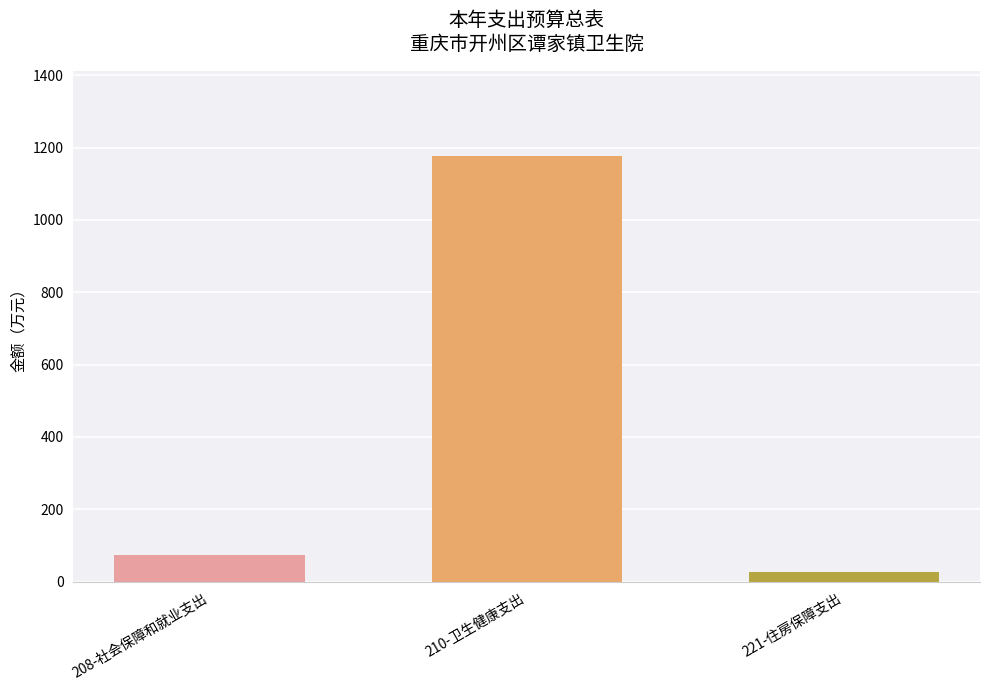

List the labels in order of value, largest first.

210-卫生健康支出, 208-社会保障和就业支出, 221-住房保障支出